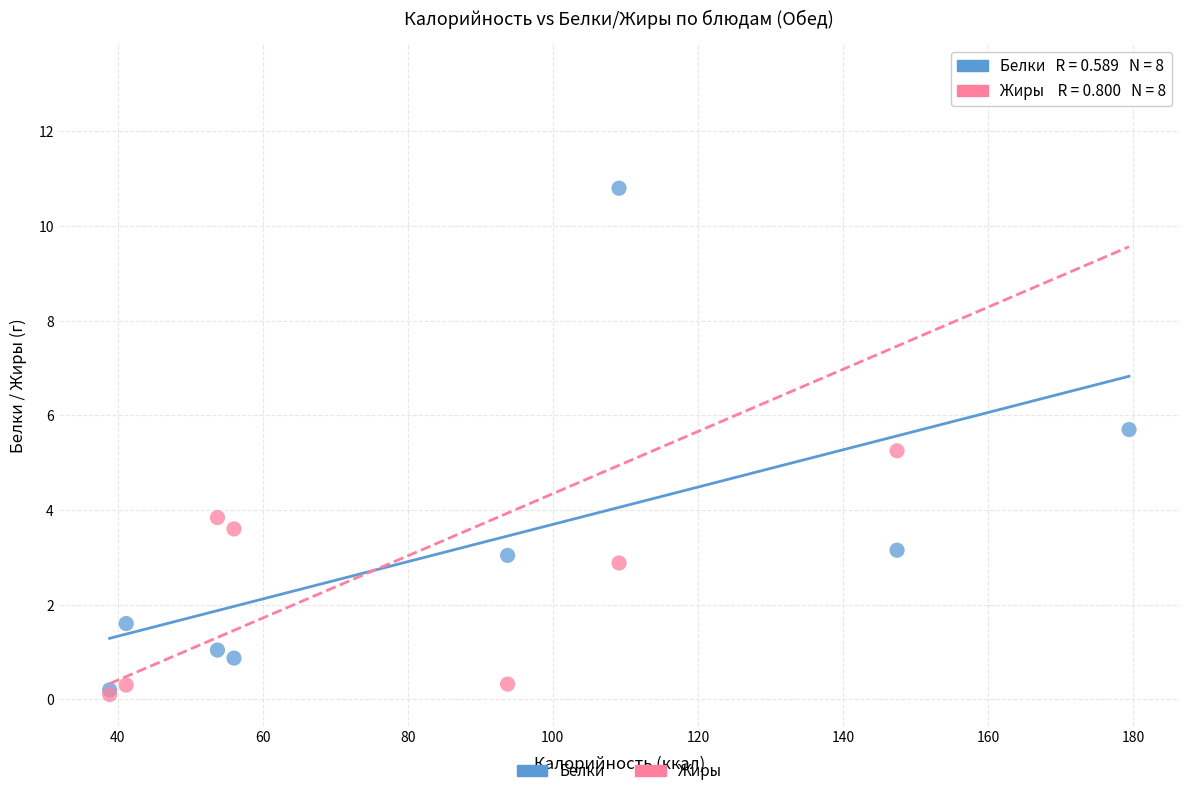

Across all series, what Y value is closest to 6?

5.7